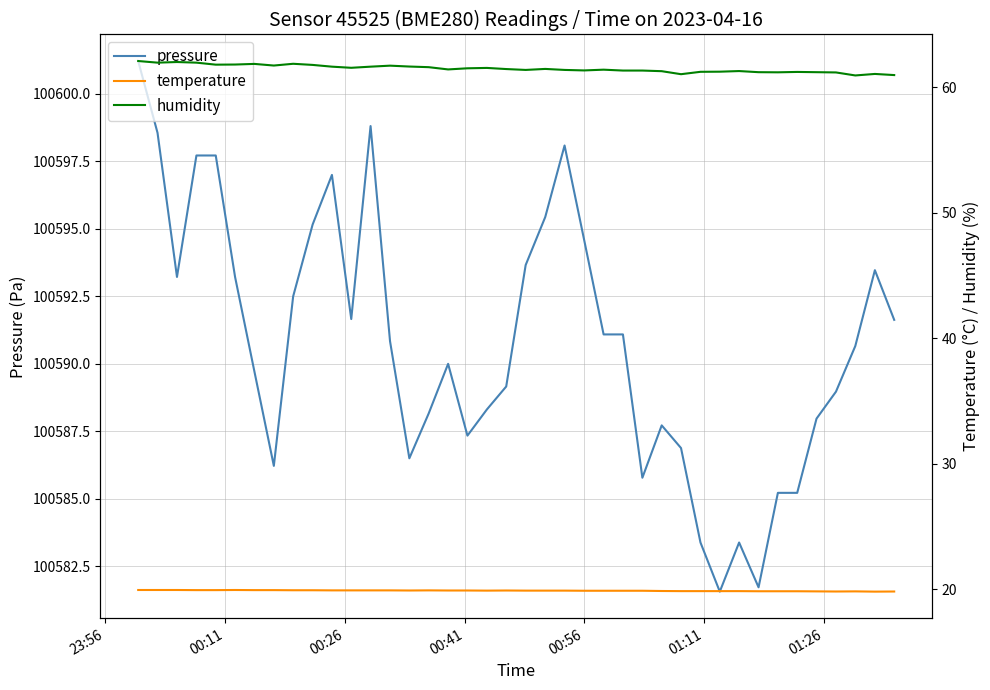

Reading left to right, transcribe all the data shown in this chart.

pressure: 100601.2	100598.6	100593.2	100597.7	100597.7	100593.2	100589.7	100586.2	100592.5	100595.2	100597.0	100591.7	100598.8	100590.8	100586.5	100588.2	100590.0	100587.3	100588.3	100589.2	100593.7	100595.4	100598.1	100594.6	100591.1	100591.1	100585.8	100587.7	100586.9	100583.4	100581.6	100583.4	100581.7	100585.2	100585.2	100588.0	100589.0	100590.7	100593.5	100591.6
temperature: 19.9	19.9	19.9	19.9	19.9	19.9	19.9	19.9	19.9	19.9	19.9	19.9	19.9	19.9	19.9	19.9	19.9	19.9	19.9	19.9	19.9	19.9	19.9	19.9	19.9	19.9	19.9	19.9	19.8	19.8	19.8	19.8	19.8	19.8	19.8	19.8	19.8	19.8	19.8	19.8
humidity: 62.1	62.0	62.0	62.0	61.8	61.8	61.9	61.7	61.9	61.8	61.6	61.5	61.6	61.7	61.6	61.6	61.4	61.5	61.5	61.5	61.4	61.5	61.4	61.3	61.4	61.3	61.3	61.3	61.0	61.2	61.2	61.3	61.2	61.2	61.2	61.2	61.2	60.9	61.1	61.0